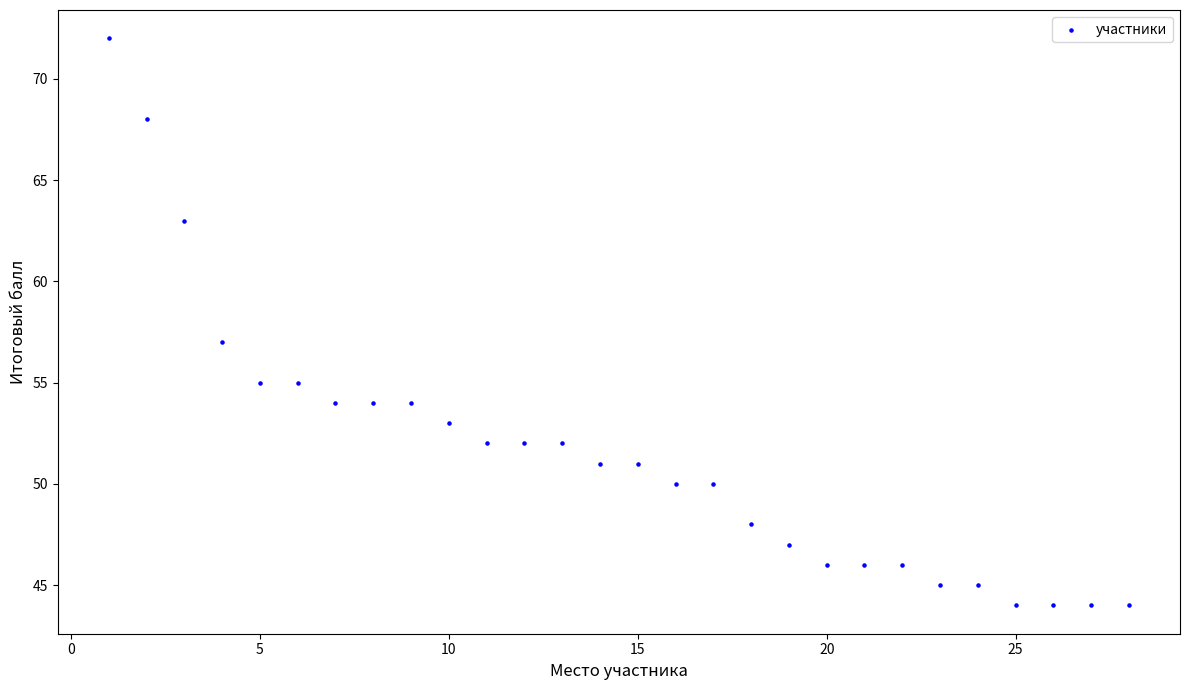

What is the range of X values (max minus min)?

27